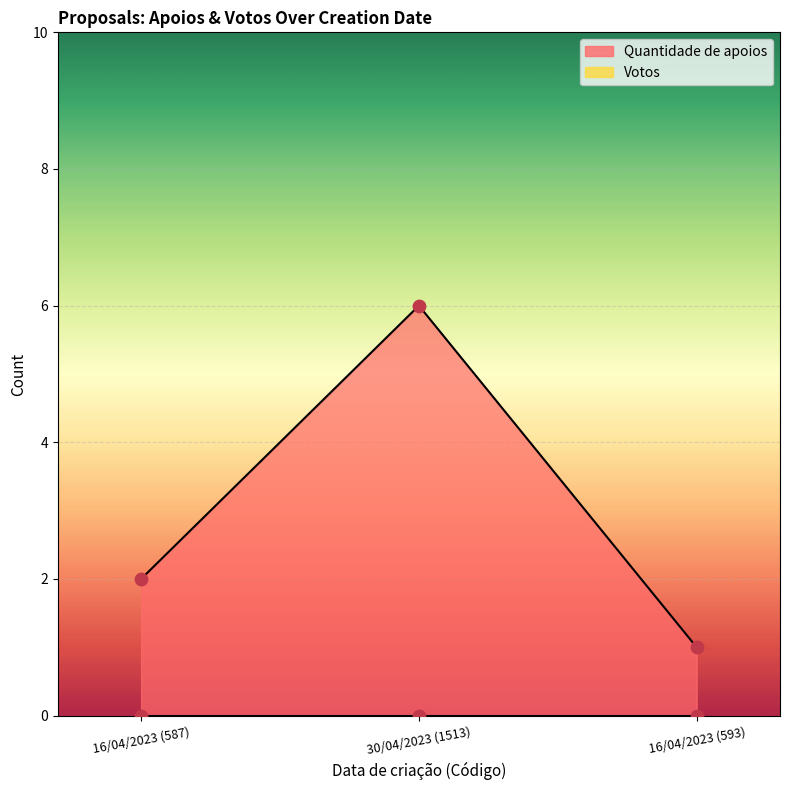

Between 16/04/2023 (593) and 30/04/2023 (1513), which is larger?

30/04/2023 (1513)